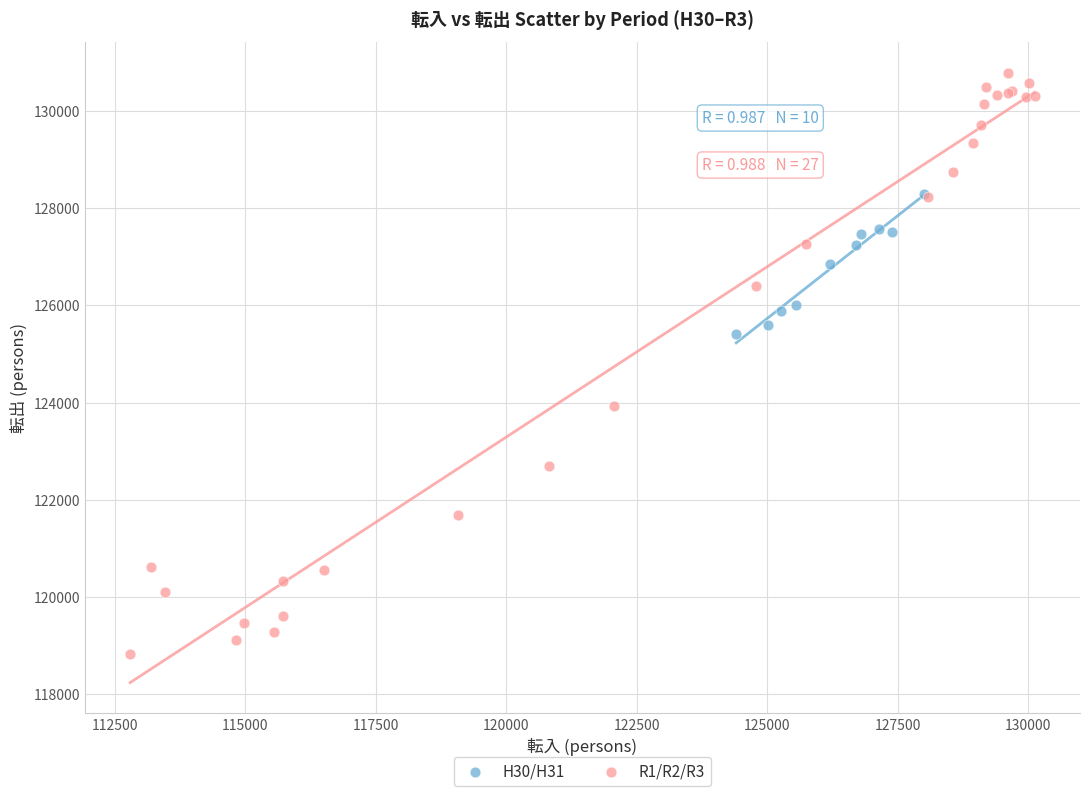

Which series has the largest Y range (max minus min)?

R1/R2/R3